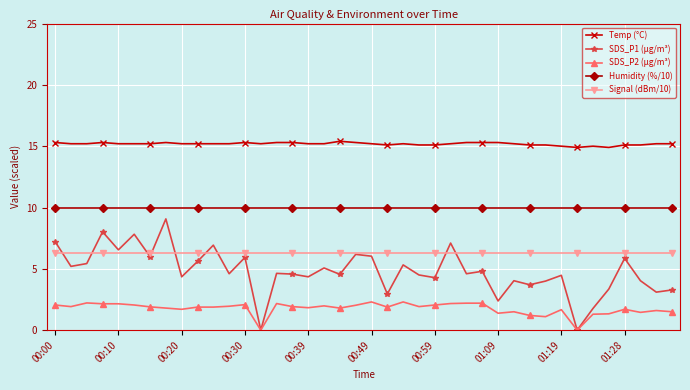

What is the value of the Humidity (%/10) point at the 19th from the left?

10.0